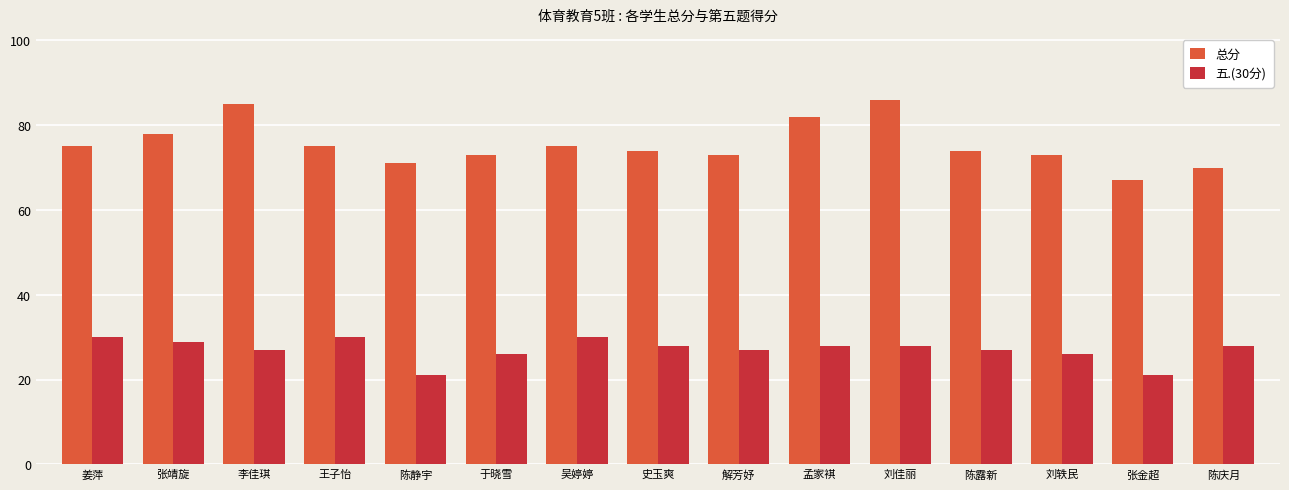

What is the difference between the second highest and minimum values in the 五.(30分) series?

9